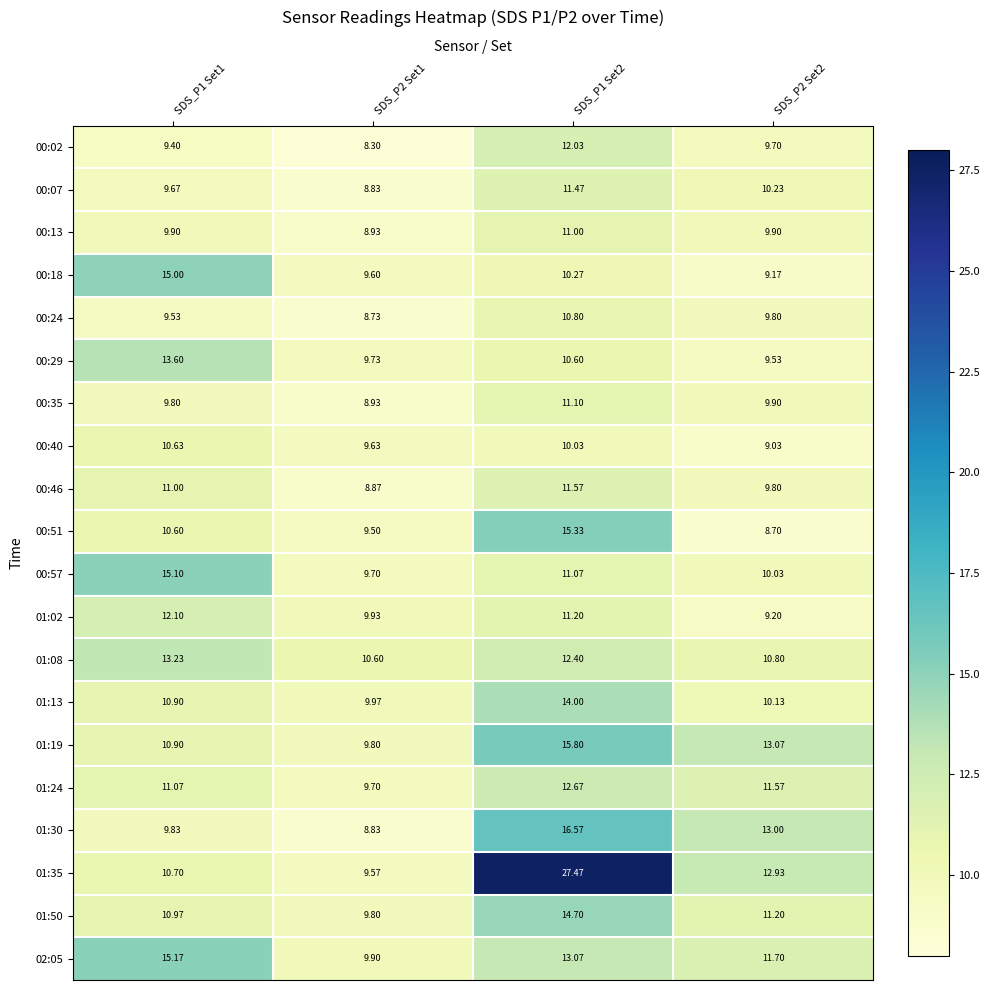

Count the number of categories in the chart.

4